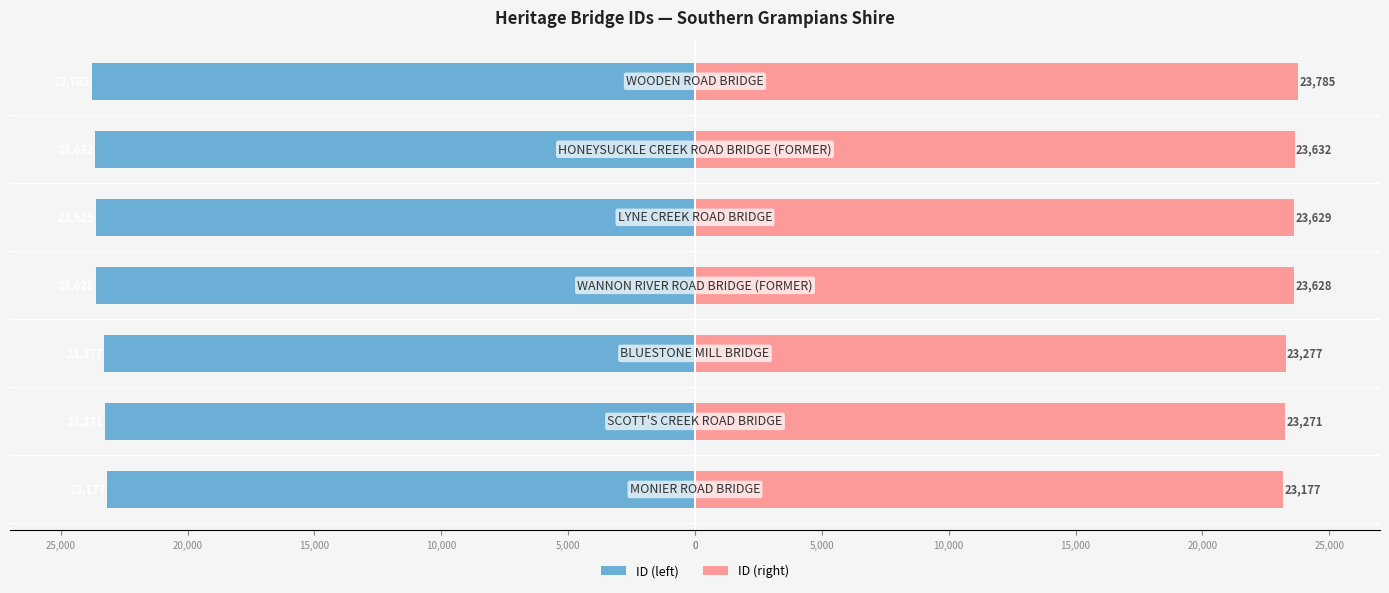

List the series in order of their peak value, highest first.

ID (right), ID (left)